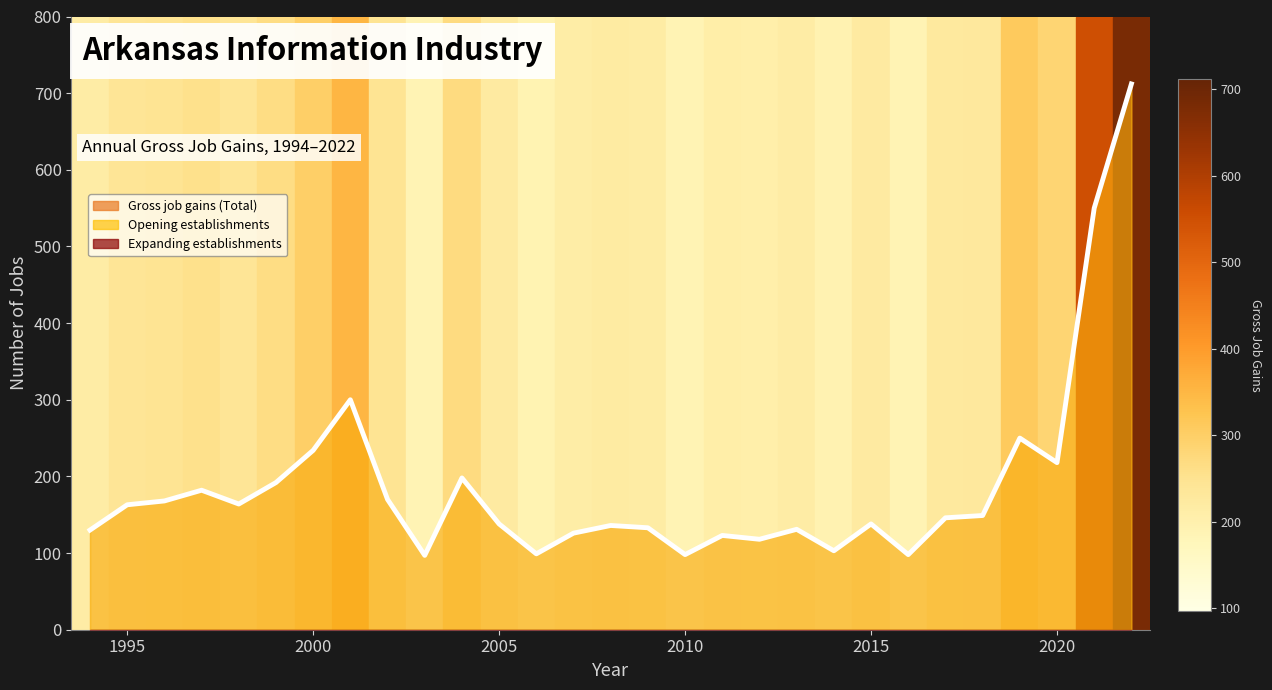

True or false: Opening establishments has more than 1 points higher than both neighbors.

True